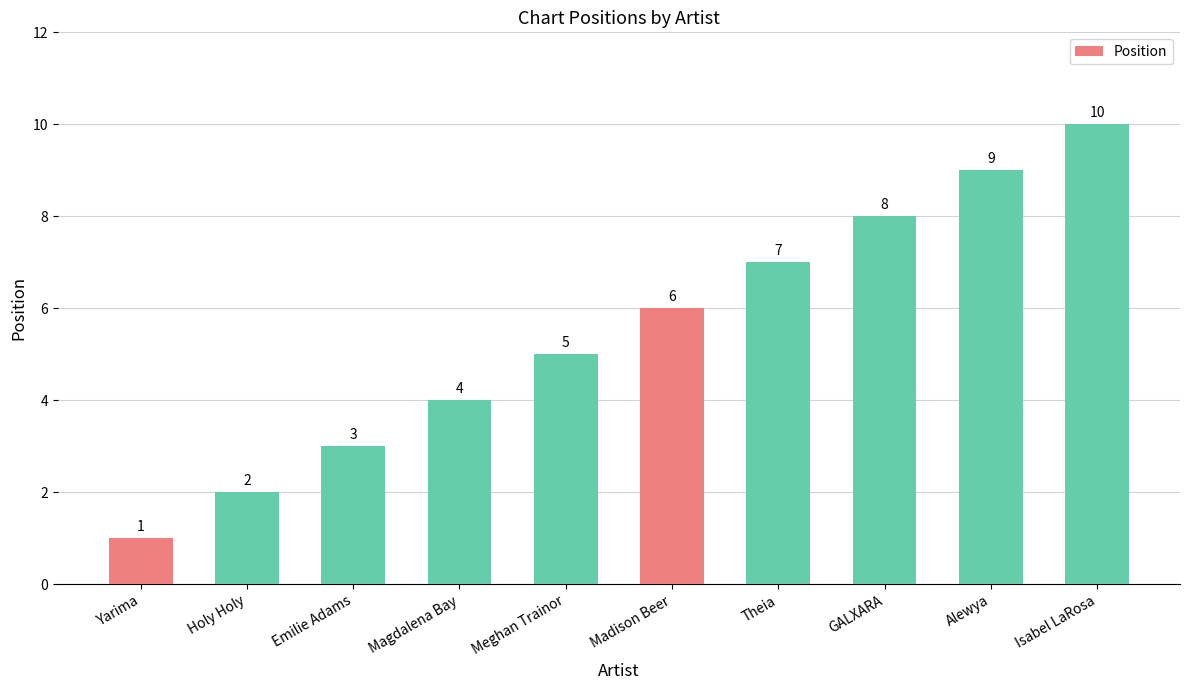

What is the label of the 4th bar from the right?

Theia